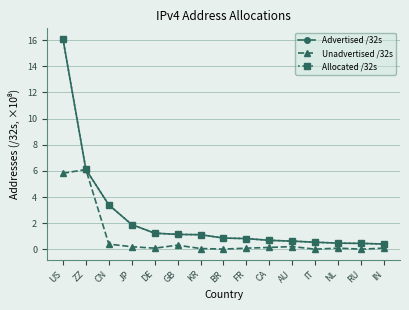

What is the sum of all Unadvertised /32s values?

13.7